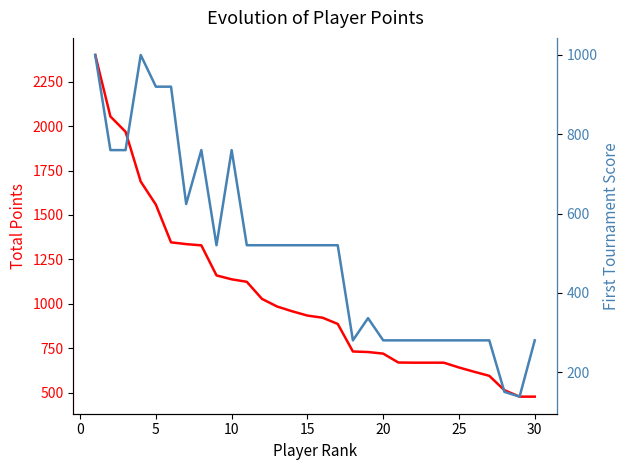

True or false: First Tournament Score and Total Points intersect in this chart.

False